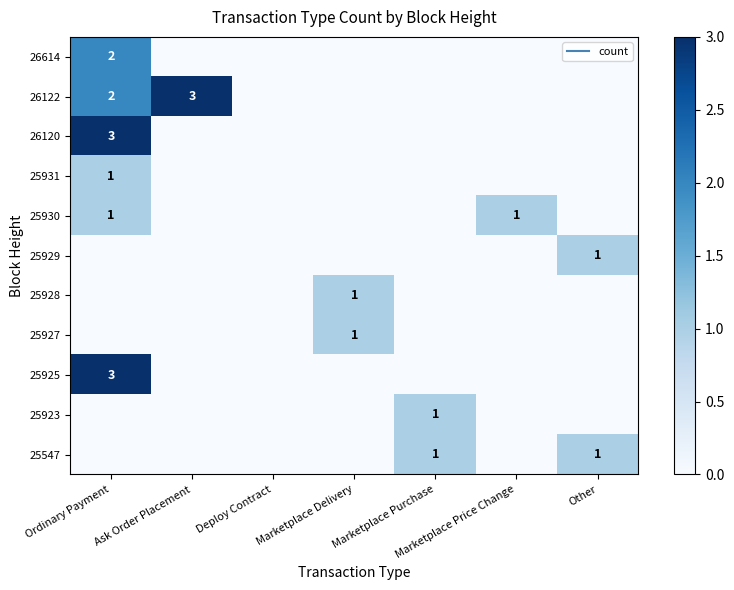

What is the sum of all 25930 values?

2